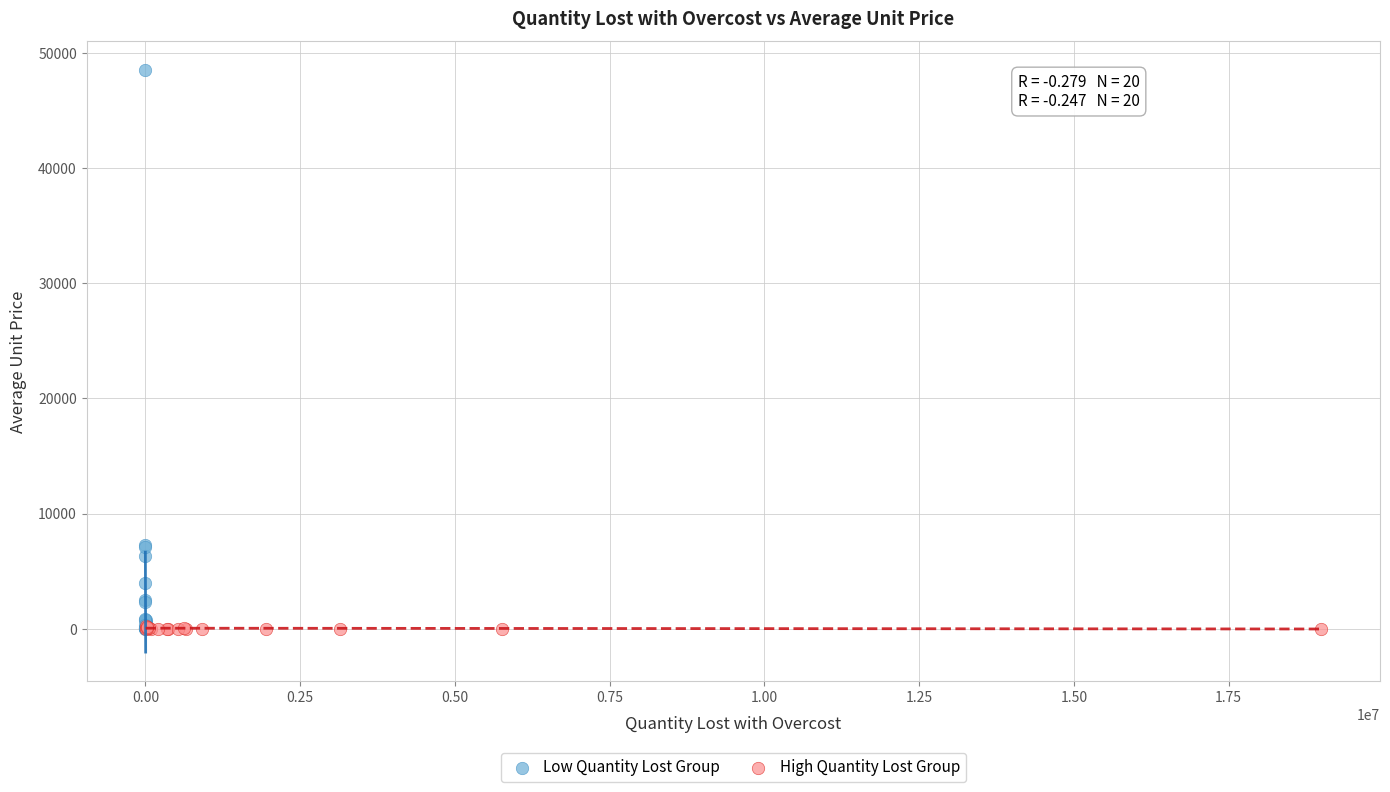

Which series contains the highest Y value?

Low Quantity Lost Group